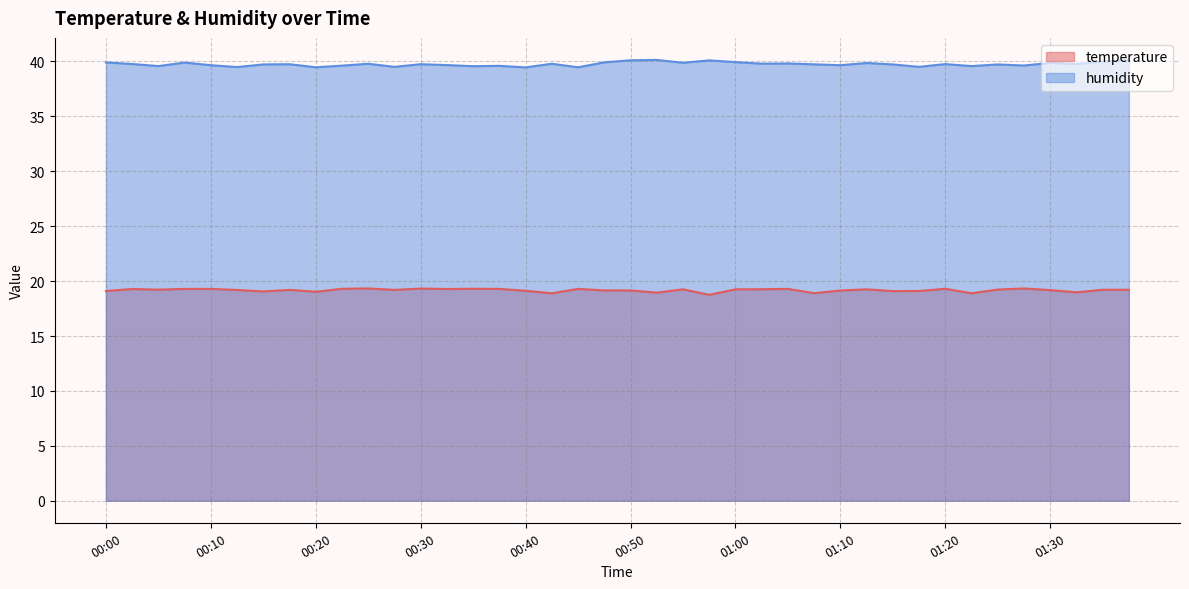

Reading right to left, extract all data points from this chart.

temperature: 19.2	19.2	19.0	19.2	19.3	19.2	18.9	19.3	19.1	19.1	19.2	19.1	18.9	19.3	19.3	19.2	18.8	19.2	18.9	19.1	19.1	19.3	18.9	19.1	19.3	19.3	19.3	19.3	19.2	19.3	19.3	19.0	19.2	19.1	19.2	19.3	19.3	19.2	19.3	19.1
humidity: 40.1	40.0	39.8	39.9	39.6	39.7	39.6	39.8	39.5	39.7	39.9	39.7	39.7	39.8	39.8	39.9	40.1	39.9	40.1	40.1	39.9	39.5	39.8	39.5	39.6	39.6	39.7	39.8	39.5	39.8	39.6	39.5	39.8	39.7	39.5	39.7	39.9	39.6	39.8	39.9